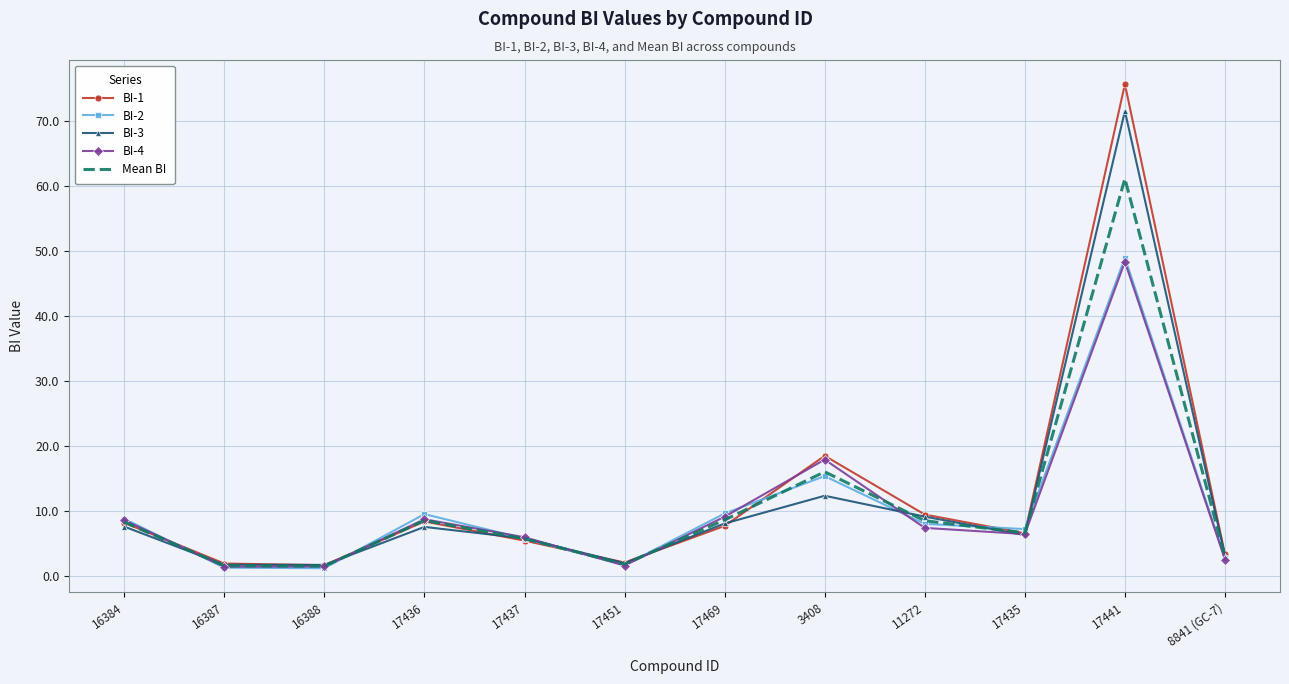

What is the difference between the highest and lowest values at 16384?

1.2